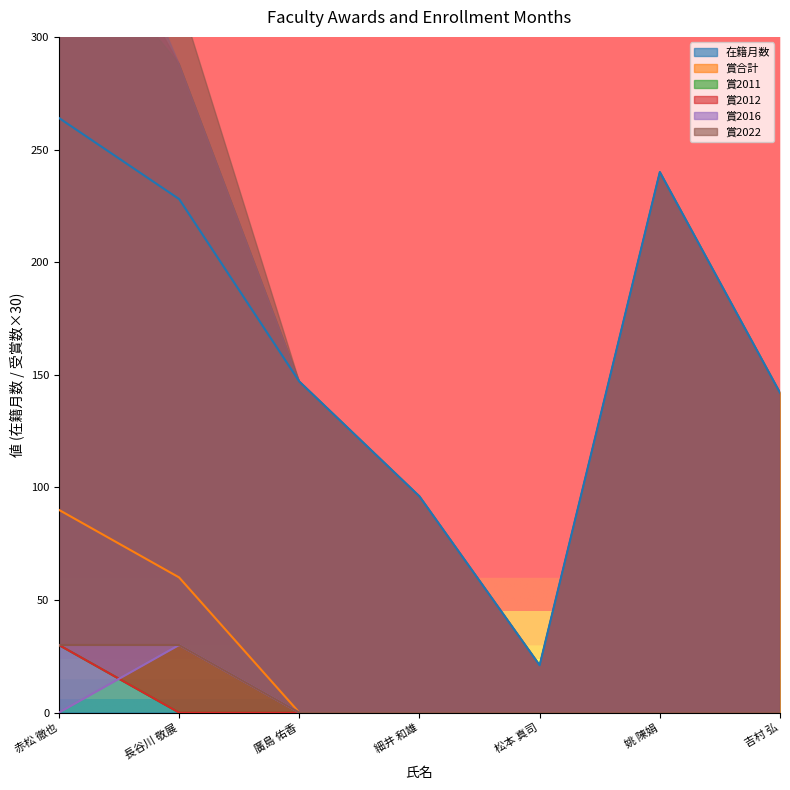

True or false: 賞合計 and 賞2011 intersect in this chart.

False